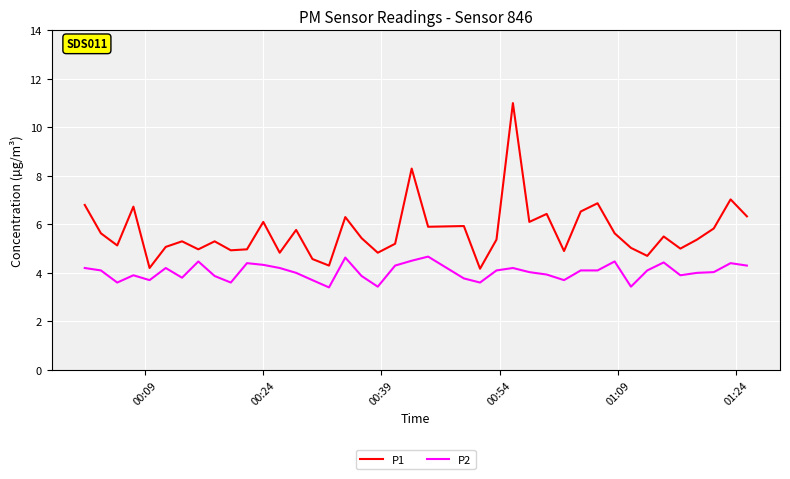

What is the difference between the maximum and second lowest values in the P2 series?

1.2